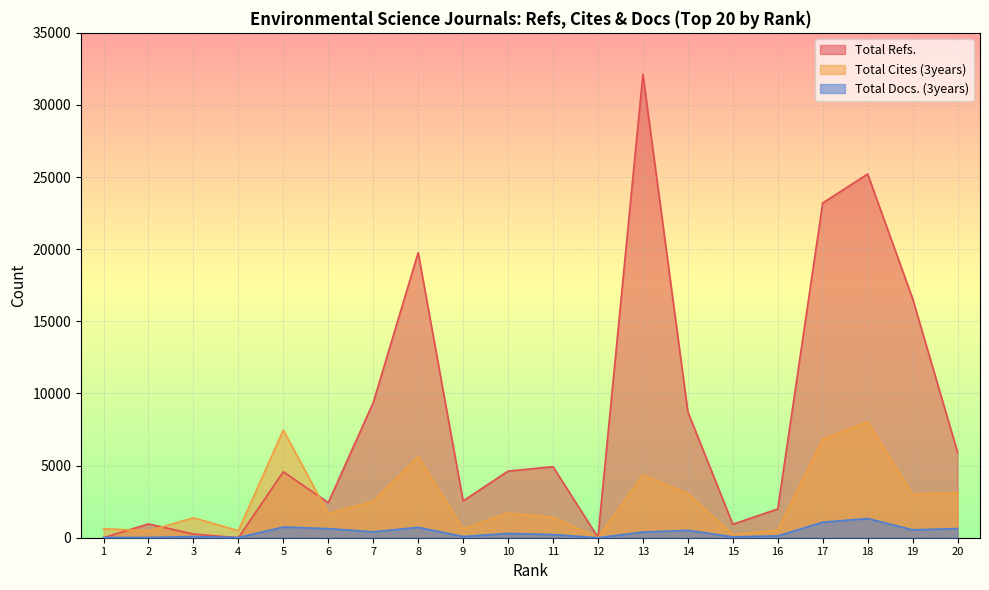

After their last crossing, which series has the higher values: Total Refs. or Total Cites (3years)?

Total Refs.